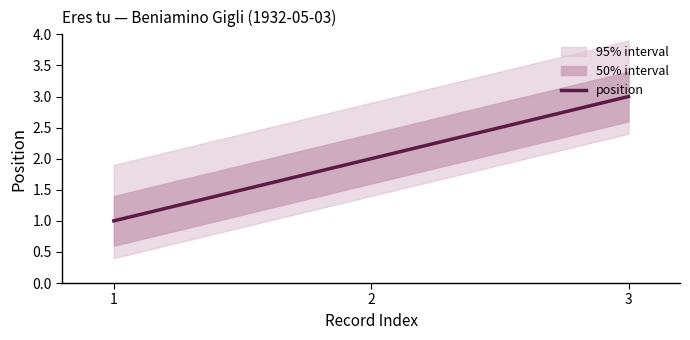

What is the difference between the maximum and minimum values?

2